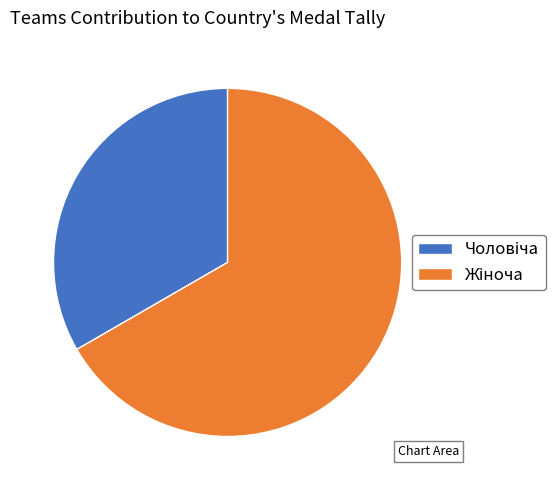

Is there a majority slice in this chart?

Yes